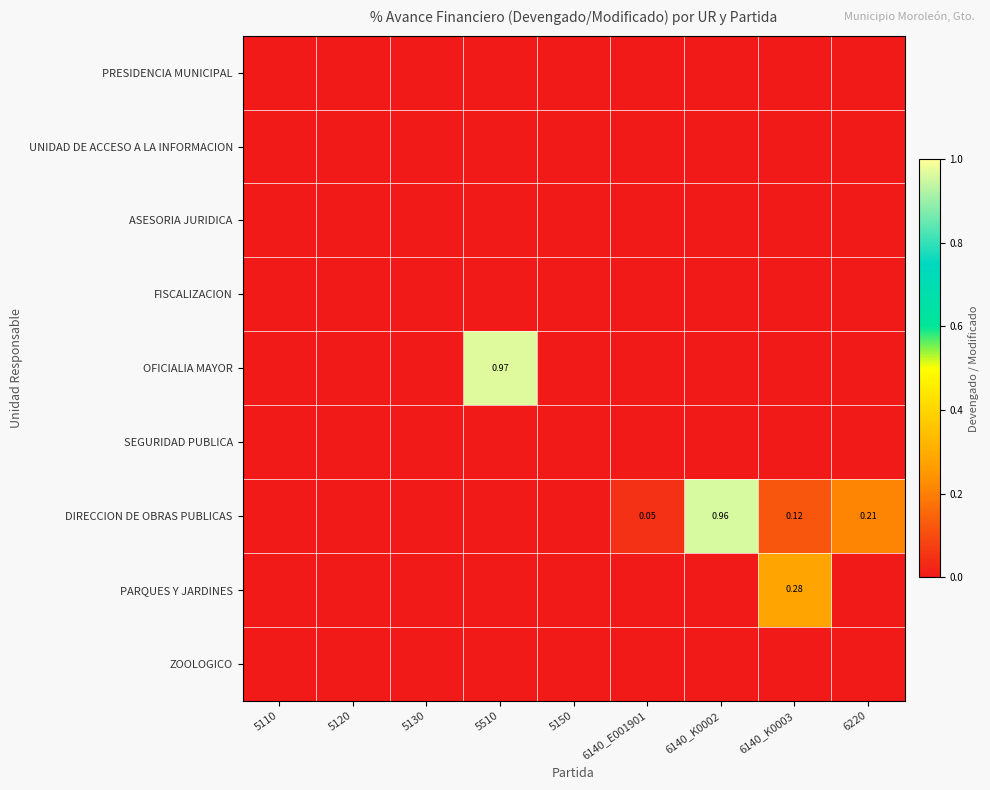

At how many categories does at least one series exceed 0?

5